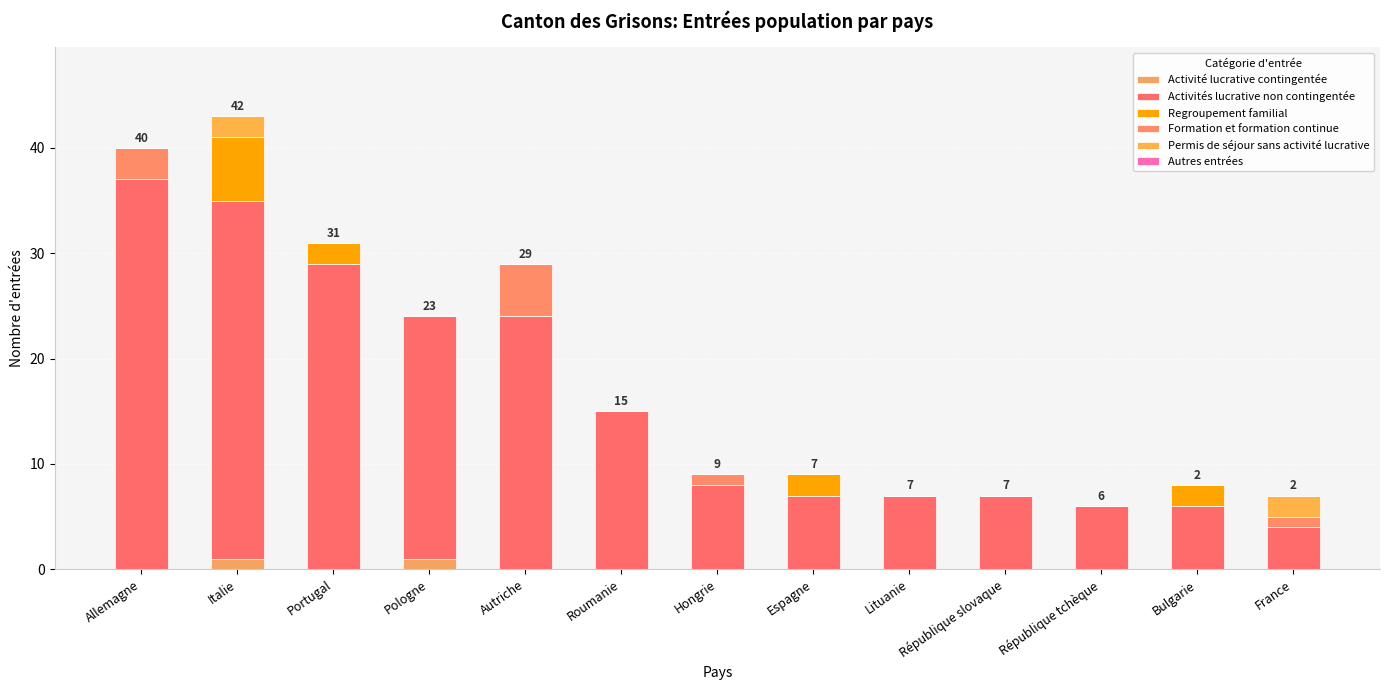

Are the bars grouped side by side (vs. stacked)?

No